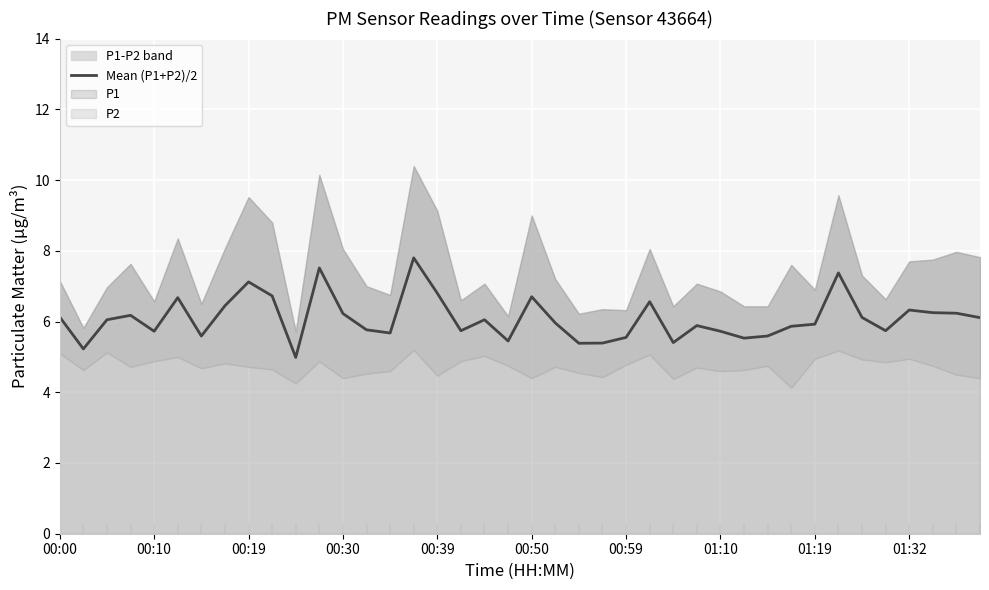

How many values are below 6?

20